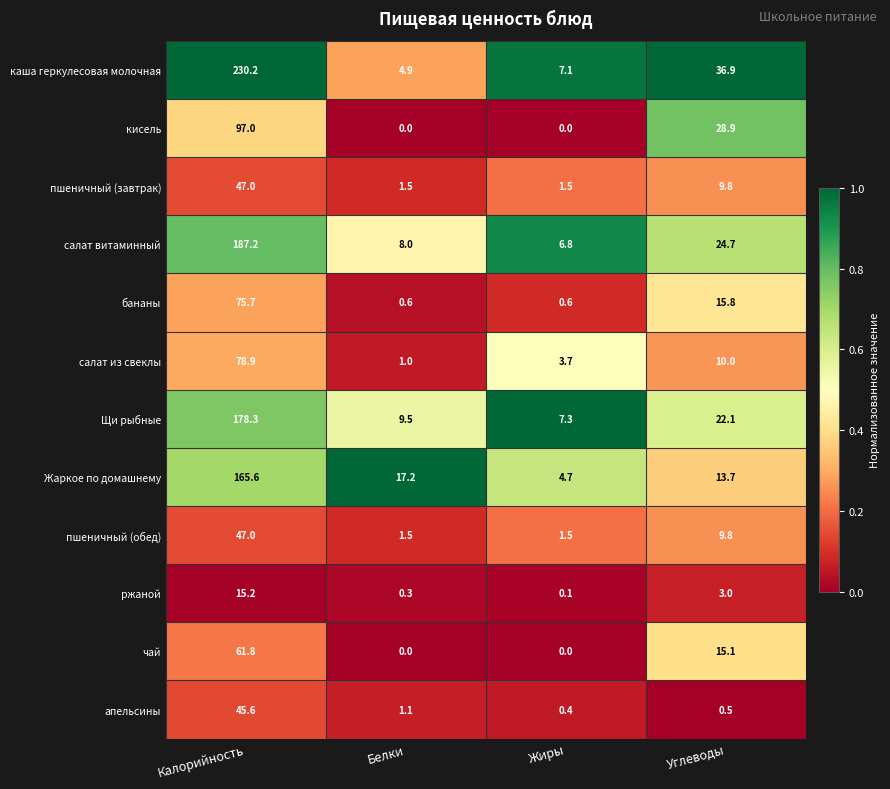

How many distinct data groups are displayed?

12